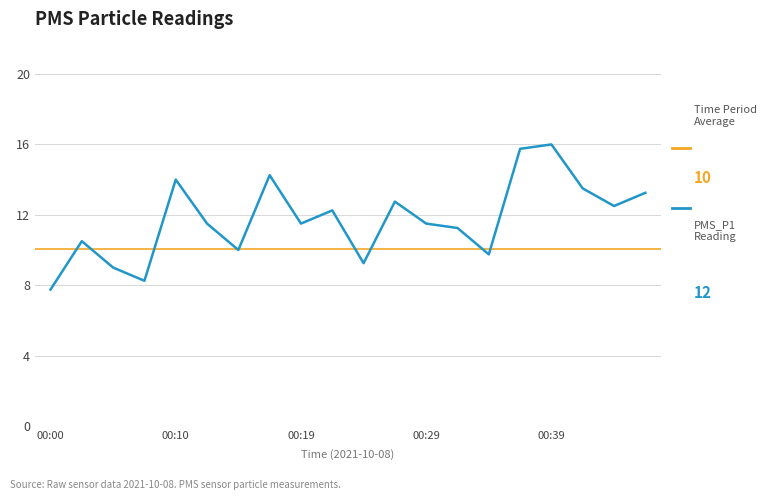

Which category has the highest value across all series?

00:39